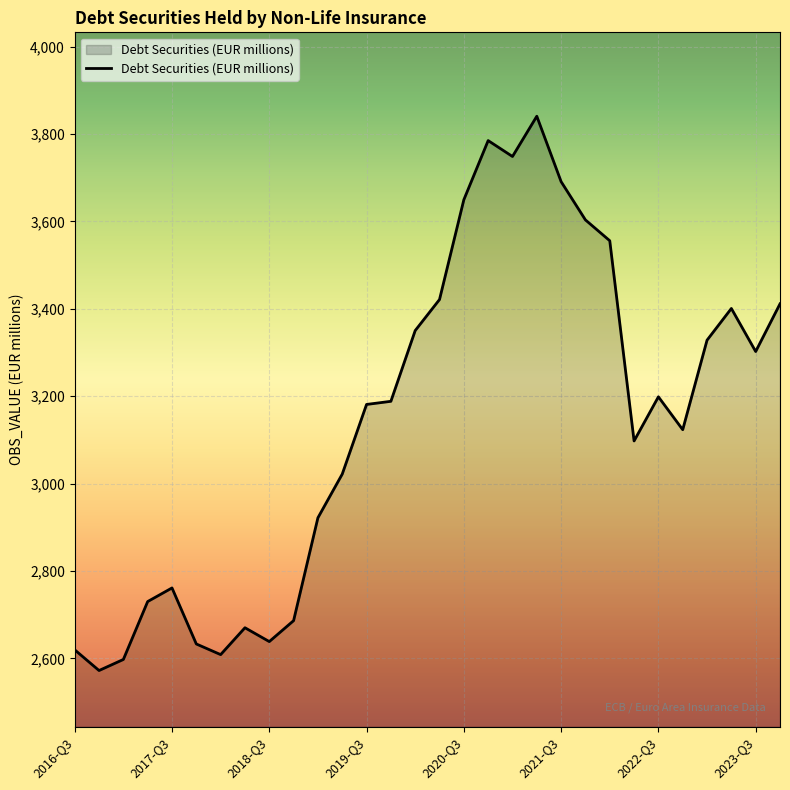

What is the smallest value displayed?

2572.0